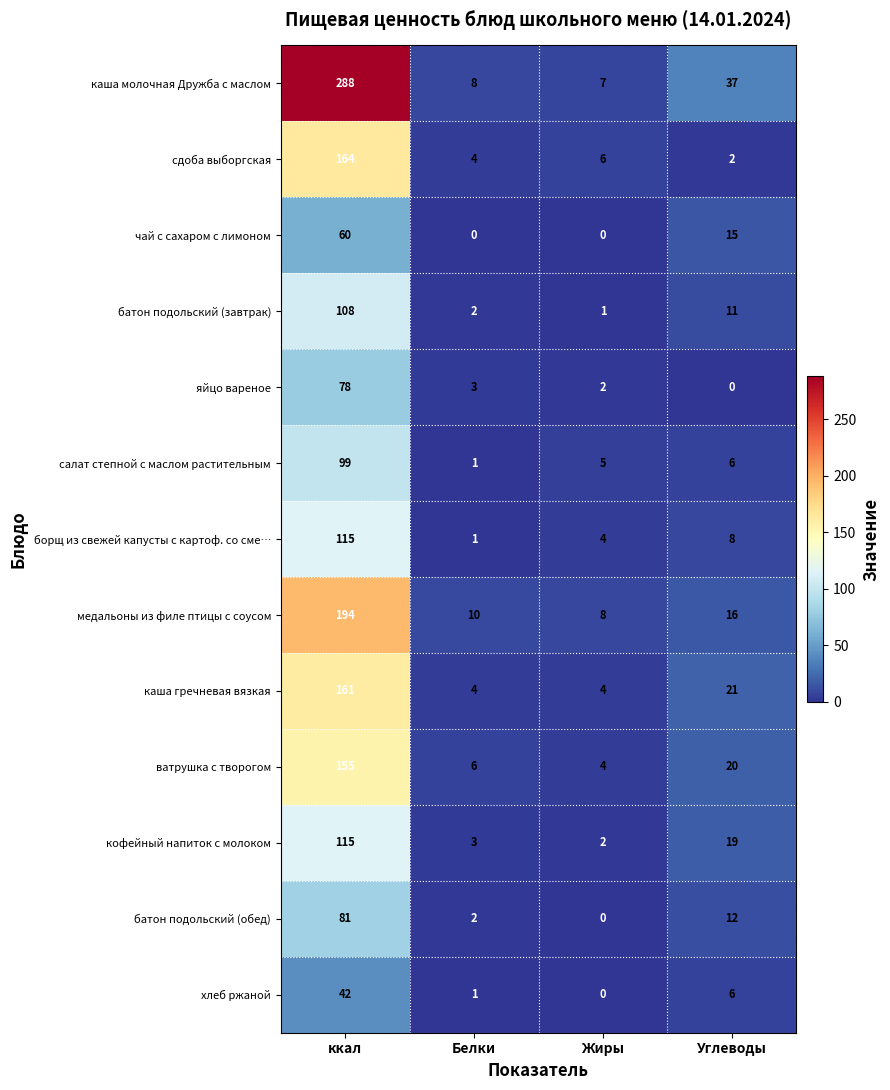

The value of кофейный напиток с молоком at Углеводы is 25. True or false?

False